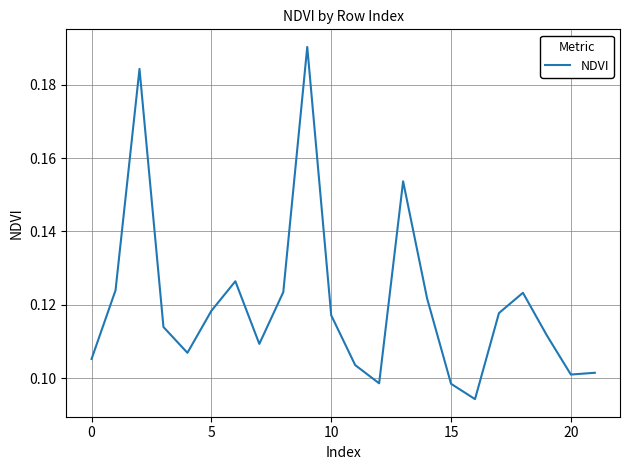

What is the sum of all values?

2.6